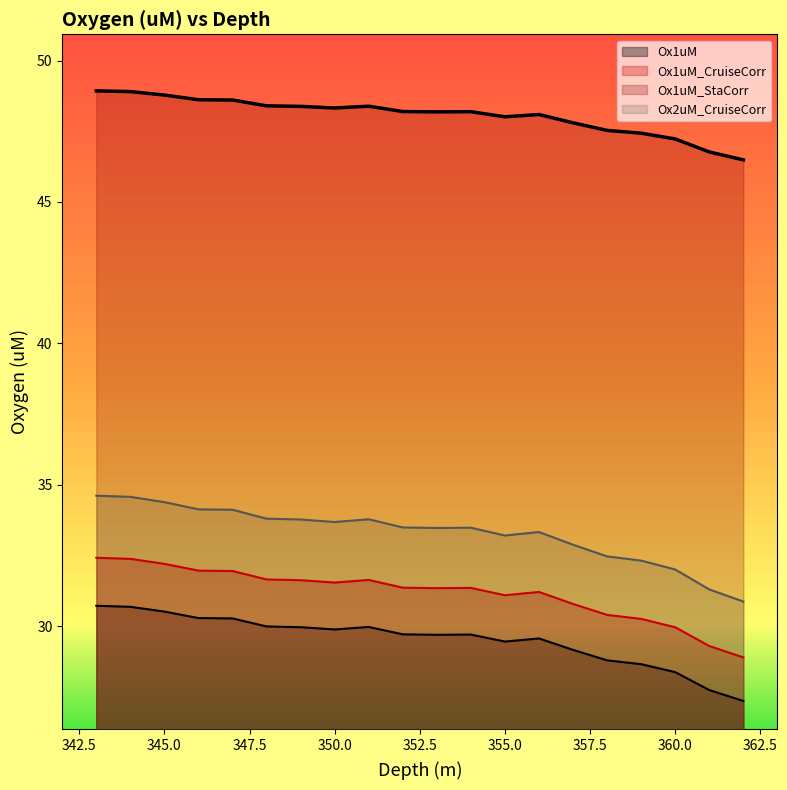

What is the approximate value of Ox1uM at 353?

29.7